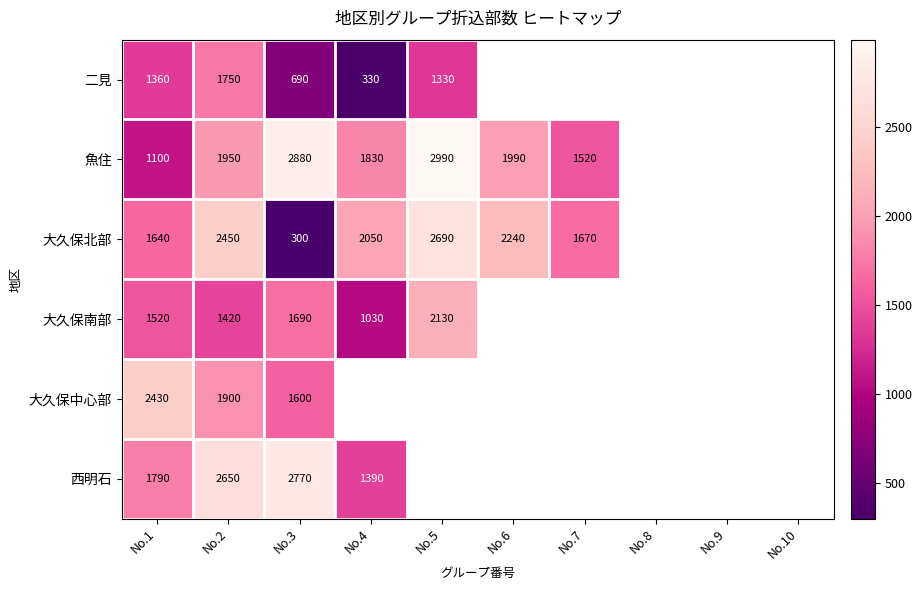

What is the difference between the highest and lowest values at No.3?

2580